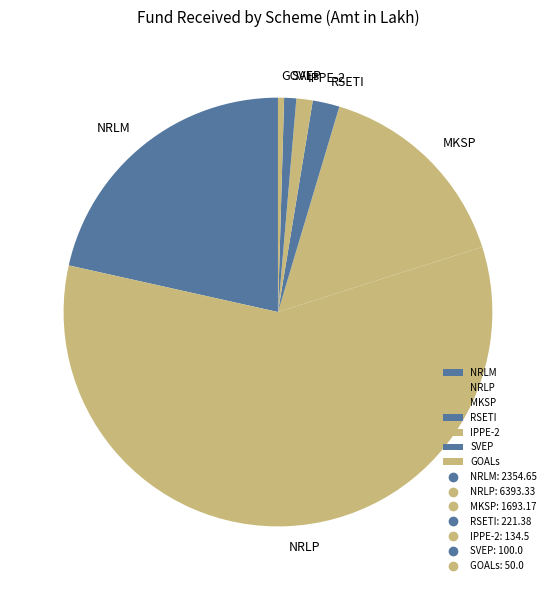

Which category accounts for the majority?

NRLP